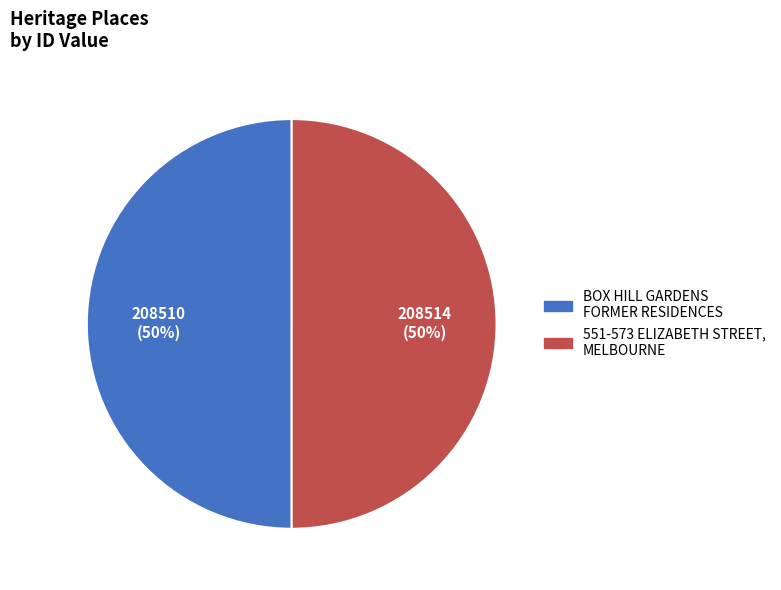

The 551-573 ELIZABETH STREET, MELBOURNE slice represents 38% of the pie. True or false?

False